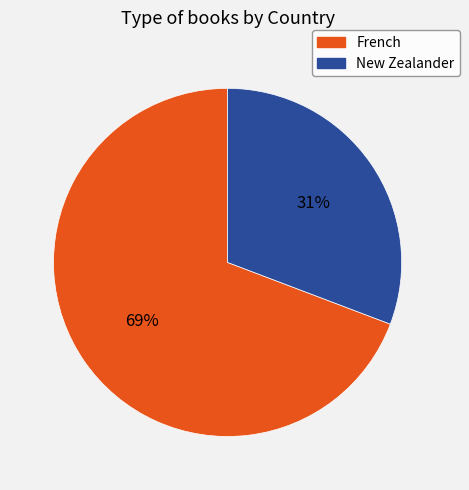

Between New Zealander and French, which is larger?

French